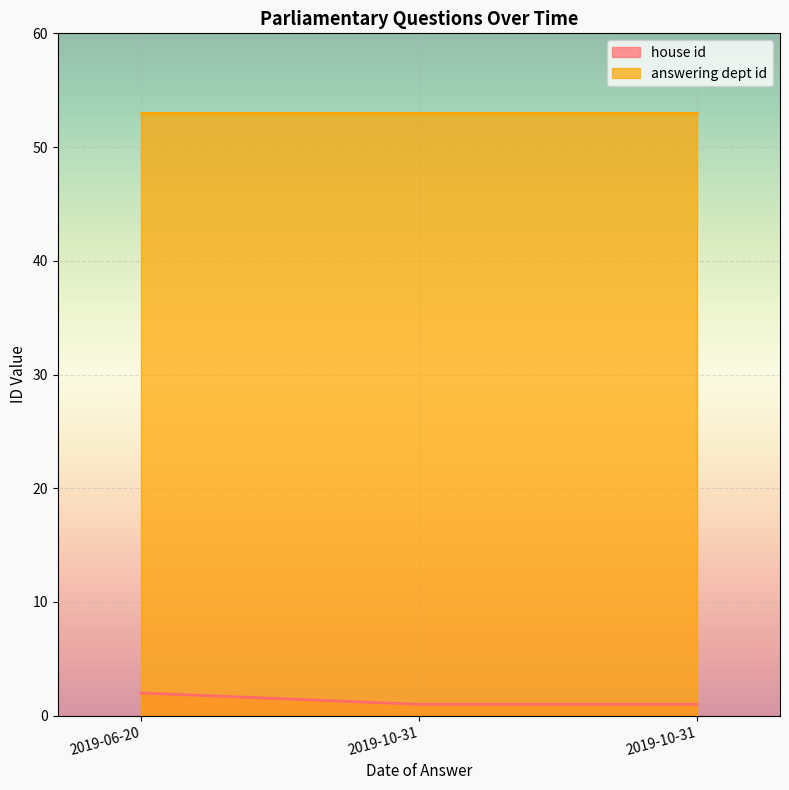

What is the sum of the answering dept id values at 2019-10-31 and 2019-10-31?

106